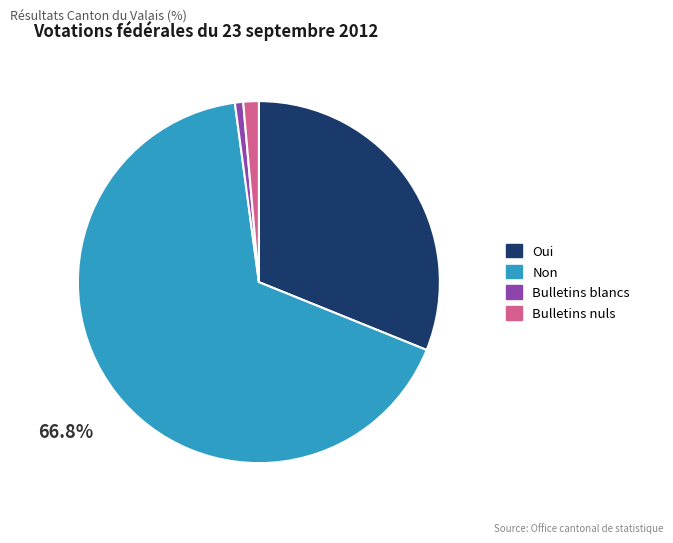

Rank the categories by value from highest to lowest.

Non, Oui, Bulletins nuls, Bulletins blancs